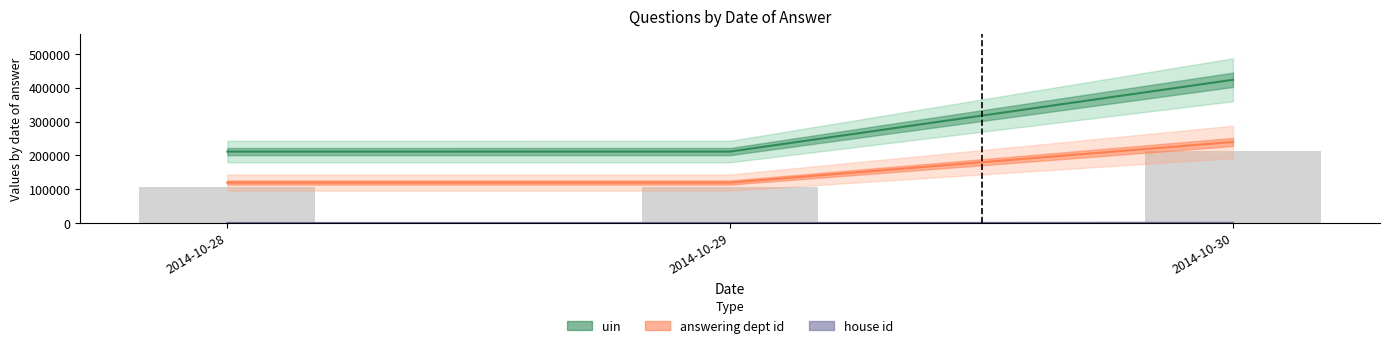

Rank the series by their average value, from lowest to highest.

house id, answering dept id, uin